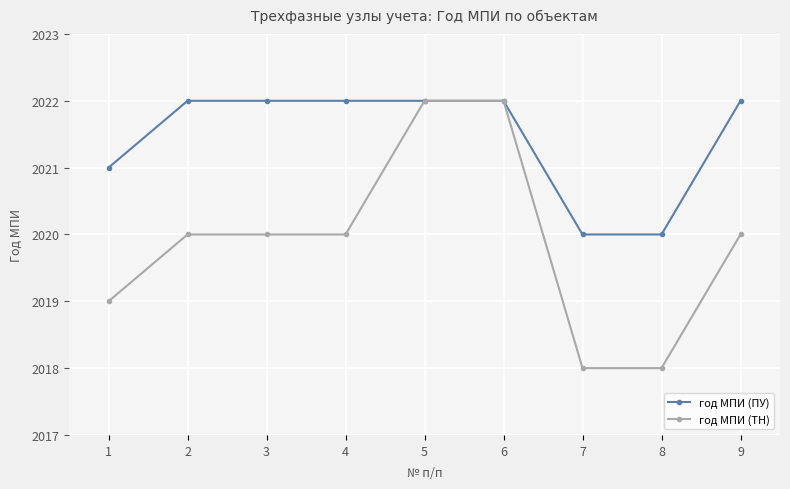

The год МПИ (ПУ) series shows 2022 at 4. True or false?

True